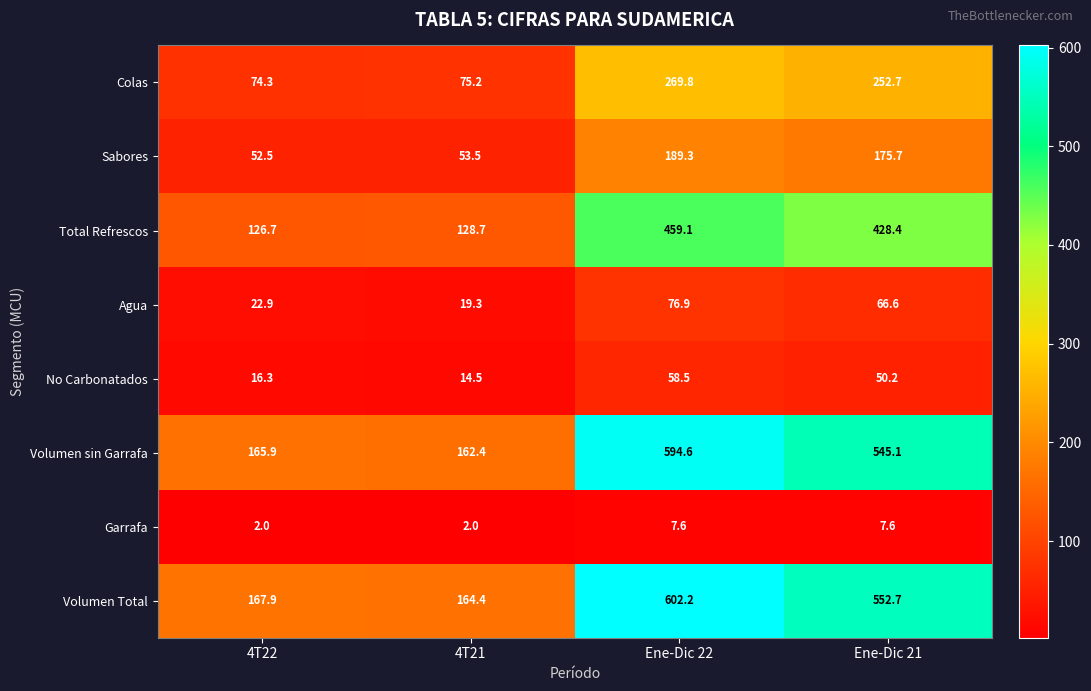

What is the average value of the No Carbonatados series?

34.9